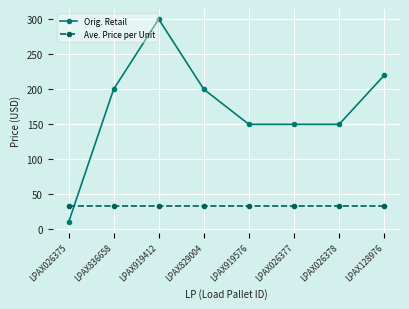

How many lines are shown in the chart?

2